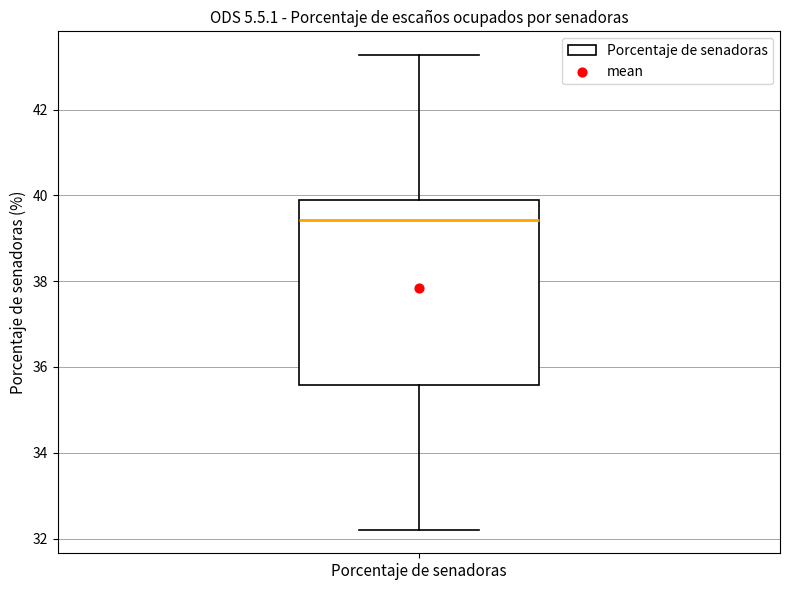

Read this box plot against the y-axis: the position of the median line, the range covered by the box, and the ends of both whiskers. The values are not printed on the chart, so give them approximately, as read against the axis.

median 39.4, box 35.6 to 40.0, whiskers 32.2 to 43.2